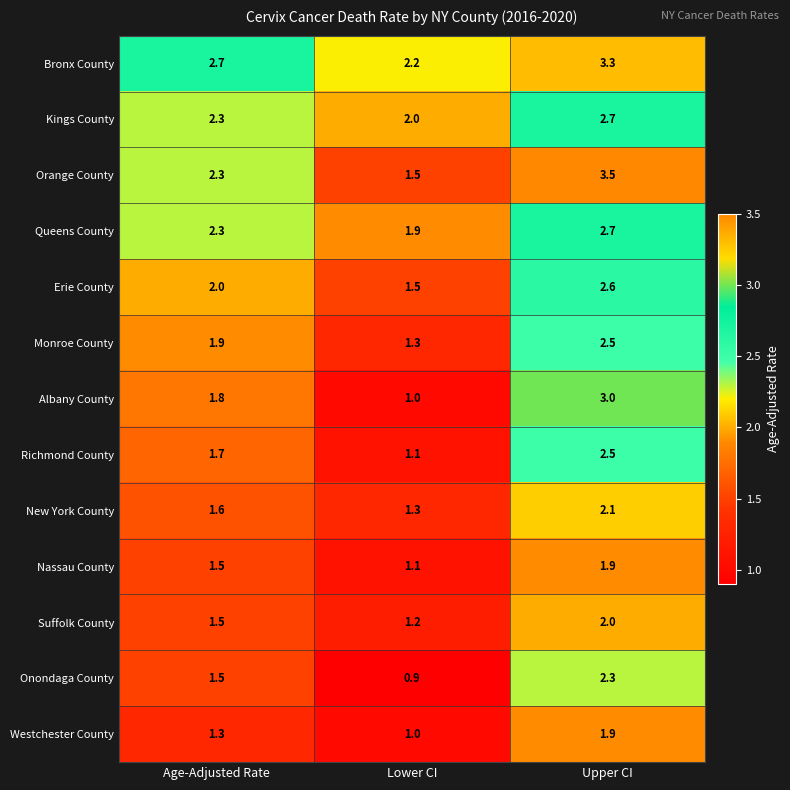

The value of Orange County at Age-Adjusted Rate is 2.3. True or false?

True